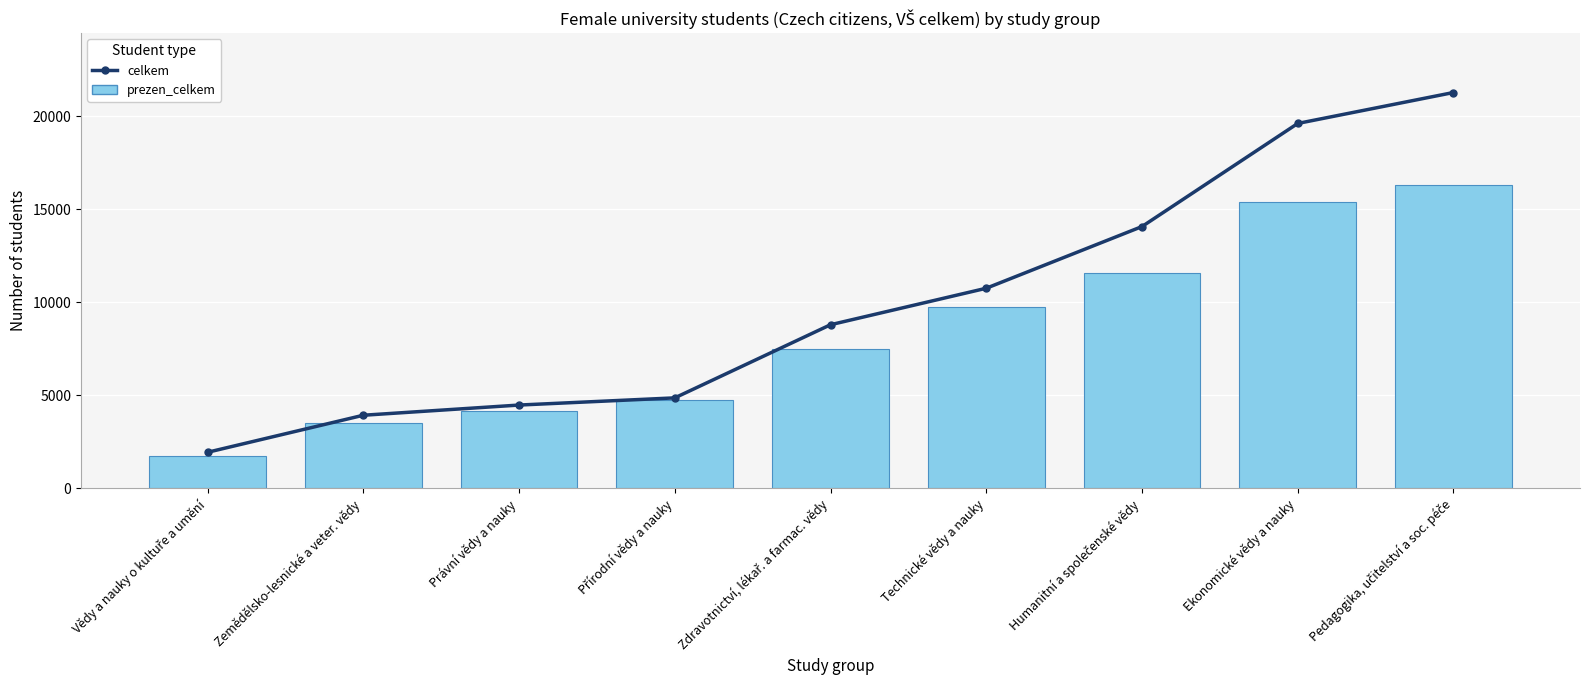

What is the spread (max minus min) of values at Přírodní vědy a nauky?

125